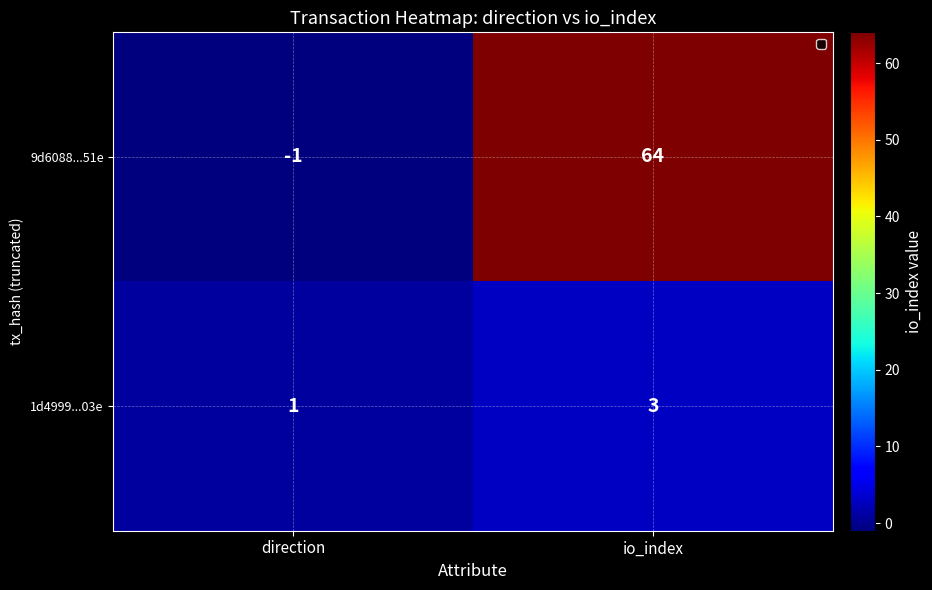

The value of 1d4999...03e at io_index is 1. True or false?

False